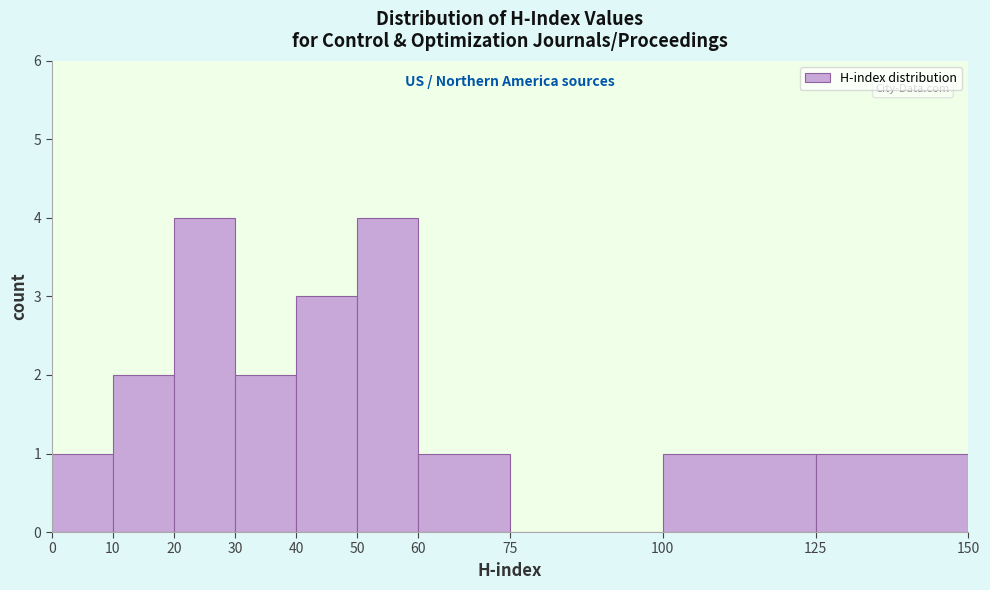

What is the height of the bar covering 30 to 40 on the x-axis? The values are not printed on the chart, so give them approximately, as read against the axis.

2